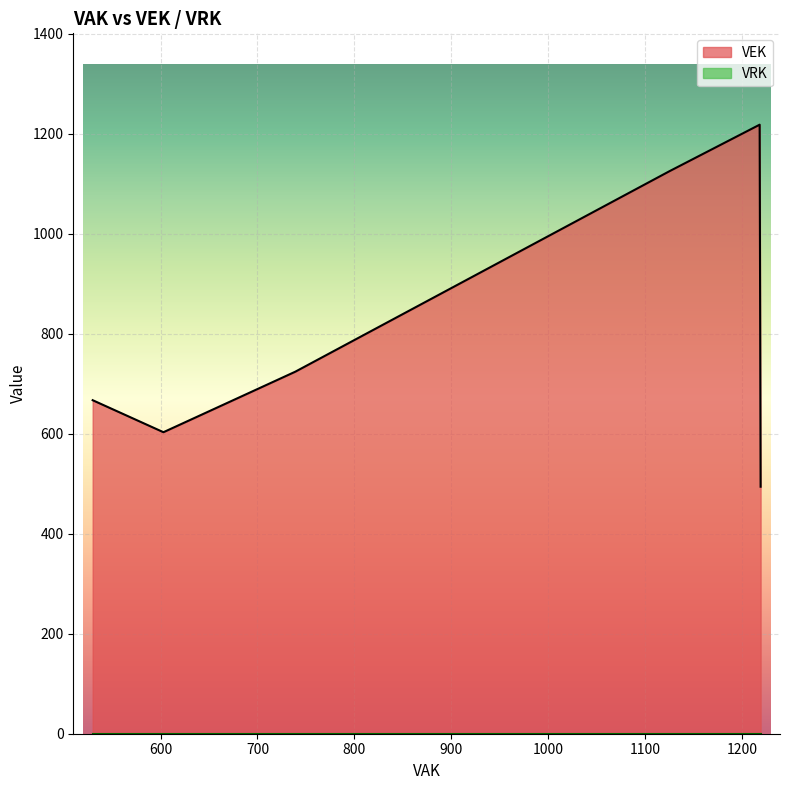

What is the difference between the second highest and second lowest values in the VEK series?

615